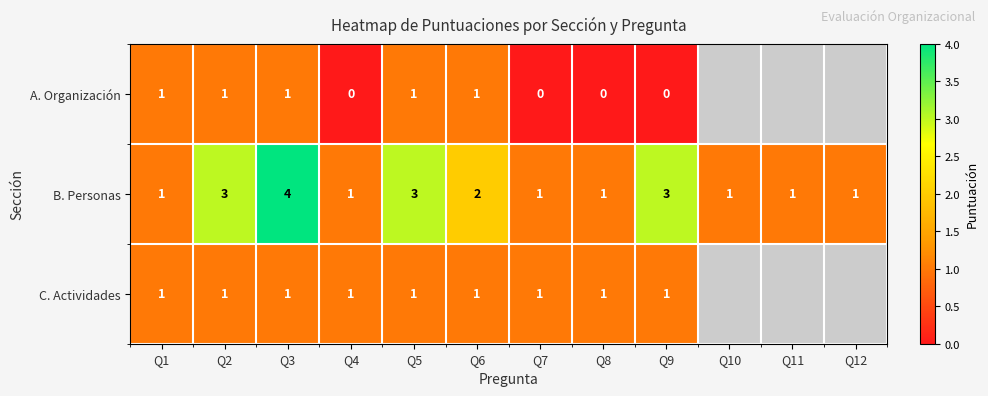

Is the value of C. Actividades at Q5 greater than the value of B. Personas at Q2?

No